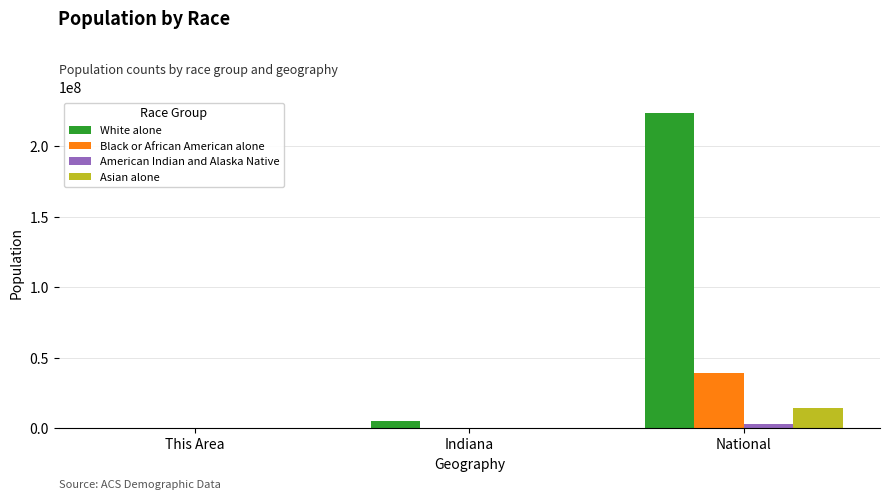

Which series has the largest range (max minus min)?

White alone